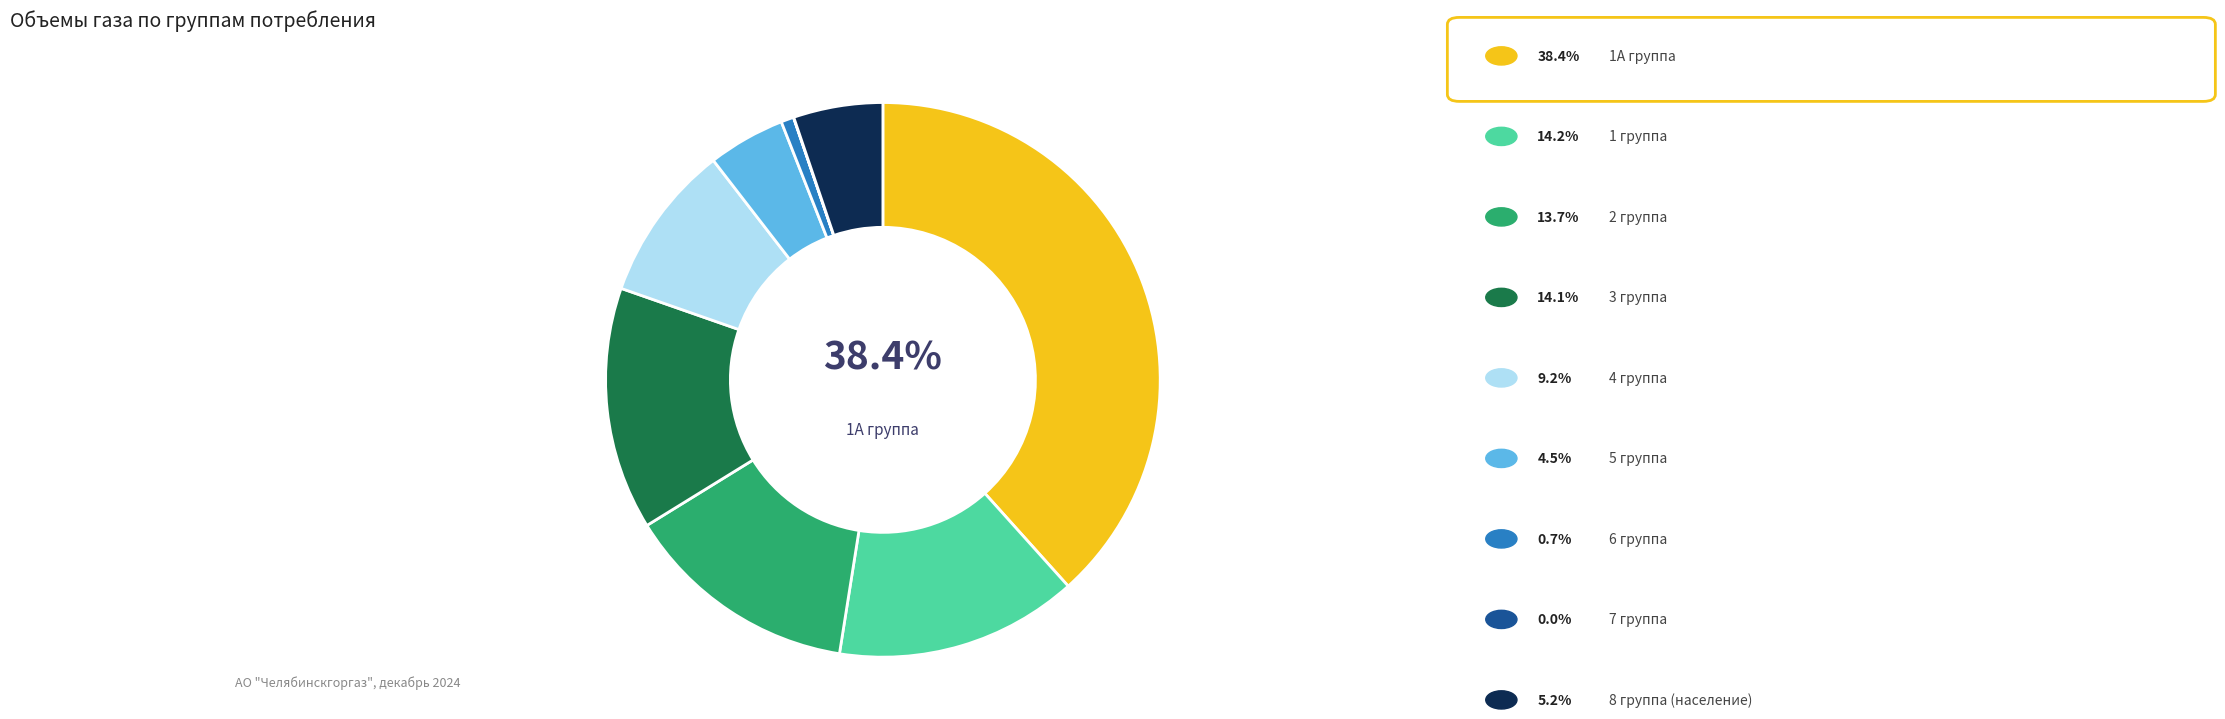

Is there any slice that represents more than half of the pie?

No